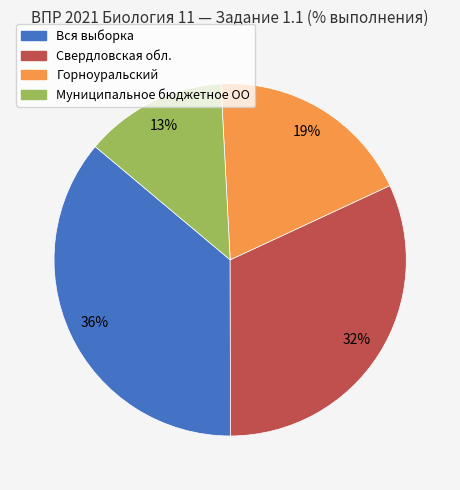

To the nearest percent, what is the average slice percentage?

25%